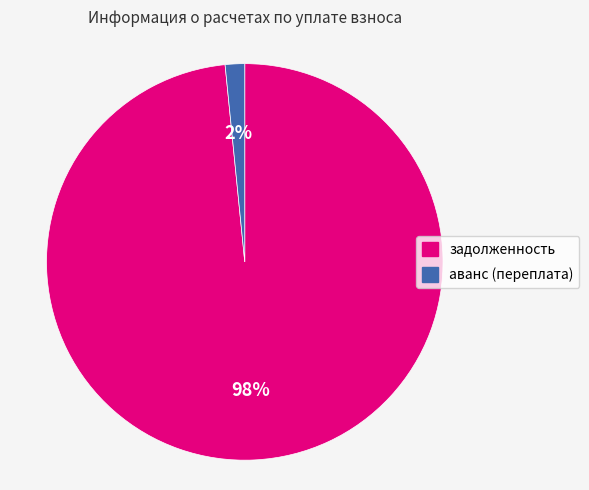

Is it true that задолженность is 98% of the pie?

True